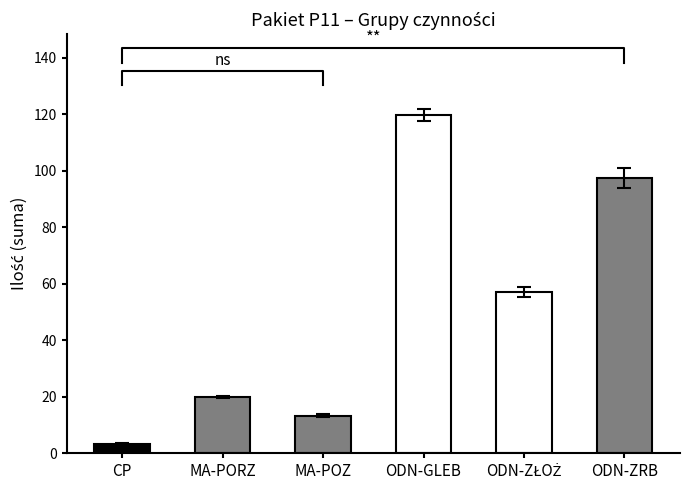

Rank the categories by value from highest to lowest.

ODN-GLEB, ODN-ZRB, ODN-ZŁOŻ, MA-PORZ, MA-POZ, CP